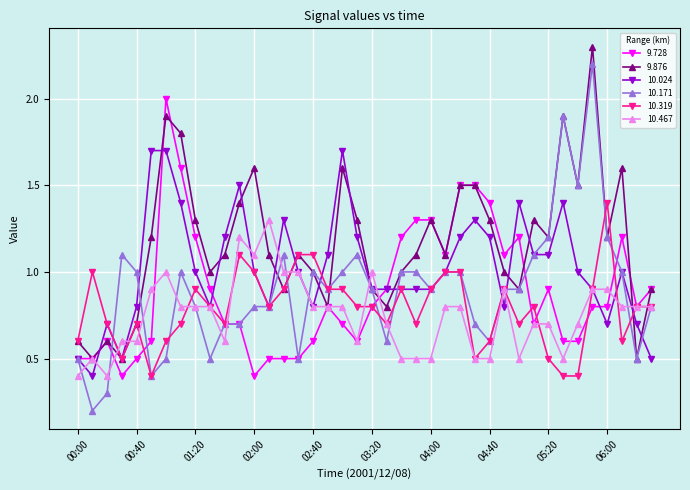

Which series has the largest total across all categories?

9.876